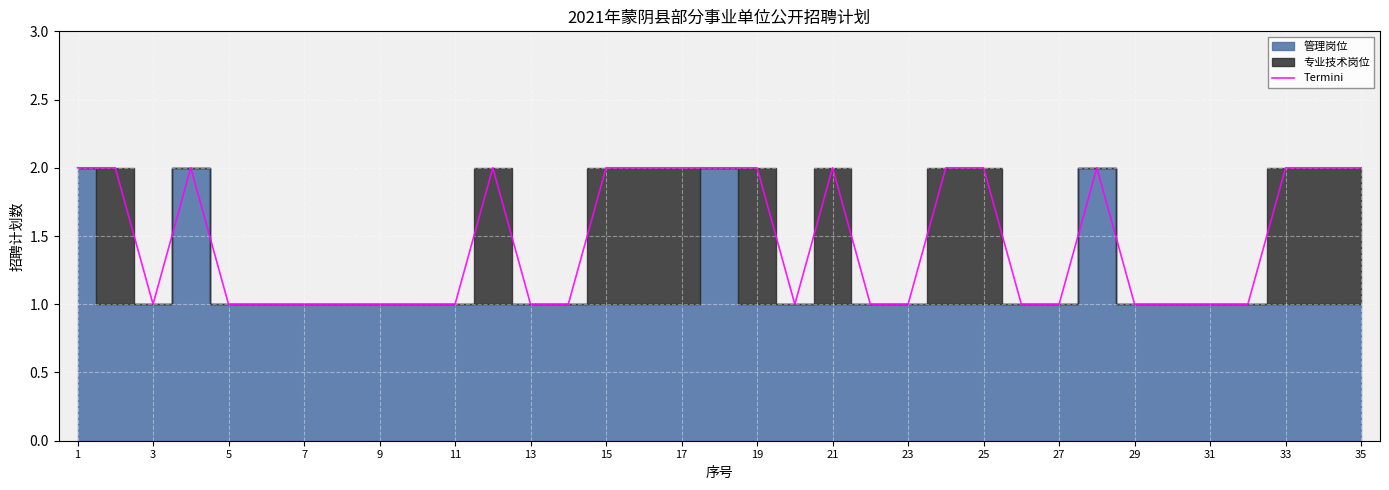

How many data points are above 1?

16